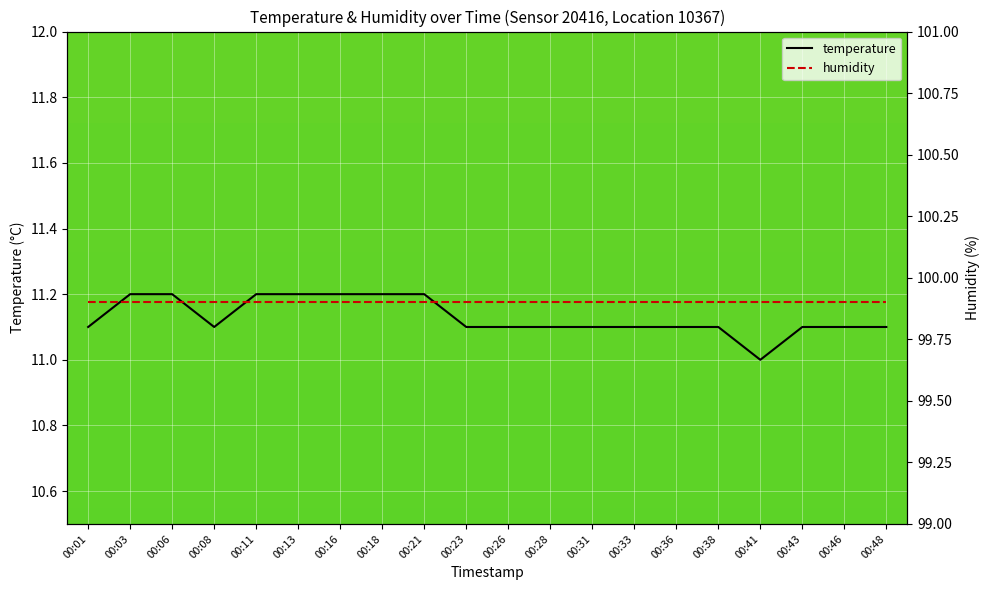

What is the value of the 14th point from the left?

11.1